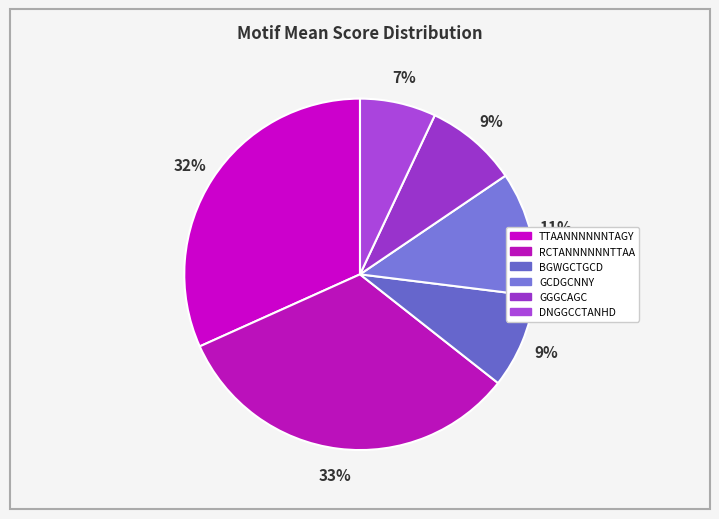

How many slices are in this pie chart?

6